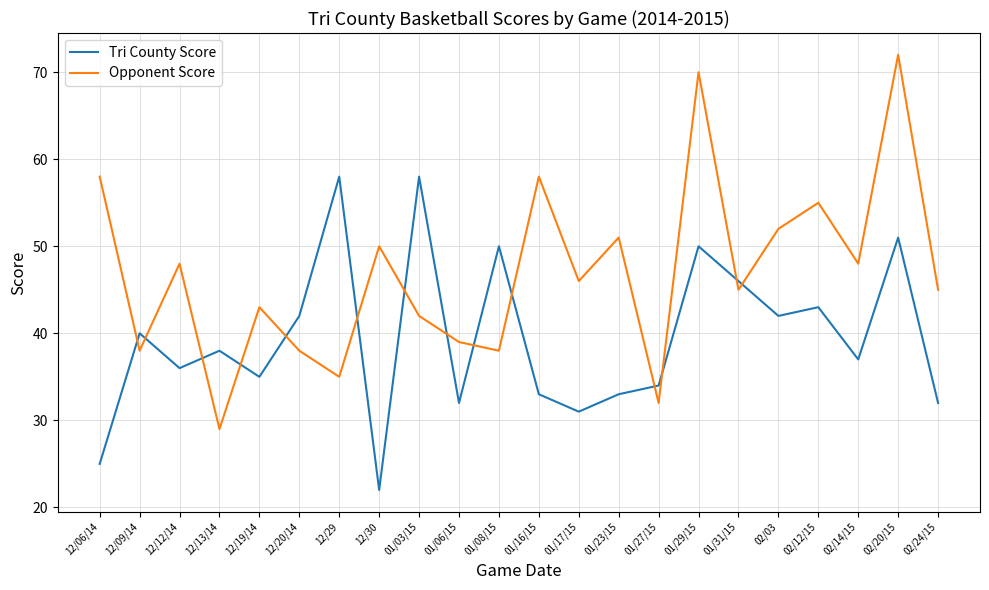

At which label does Tri County Score reach its minimum?

12/30